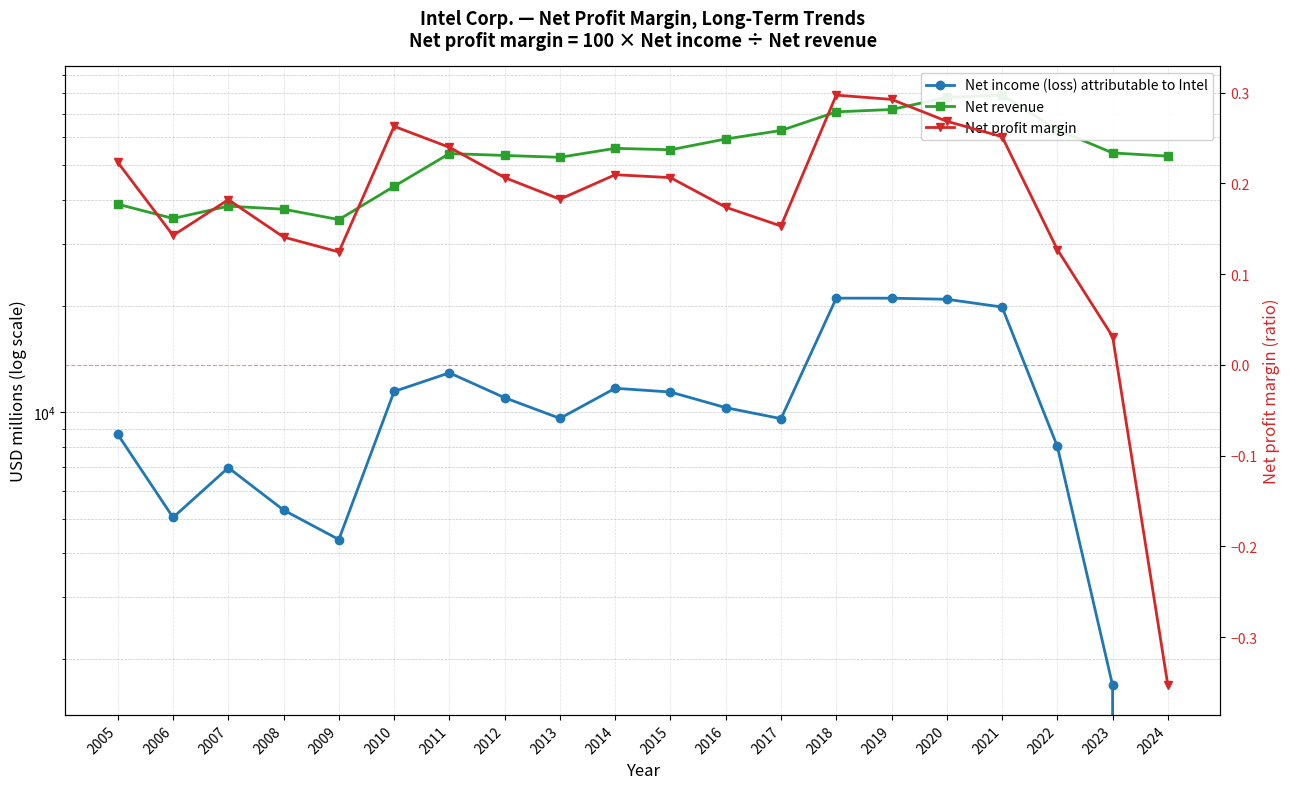

What value does the Net profit margin series have at 2008?

0.1